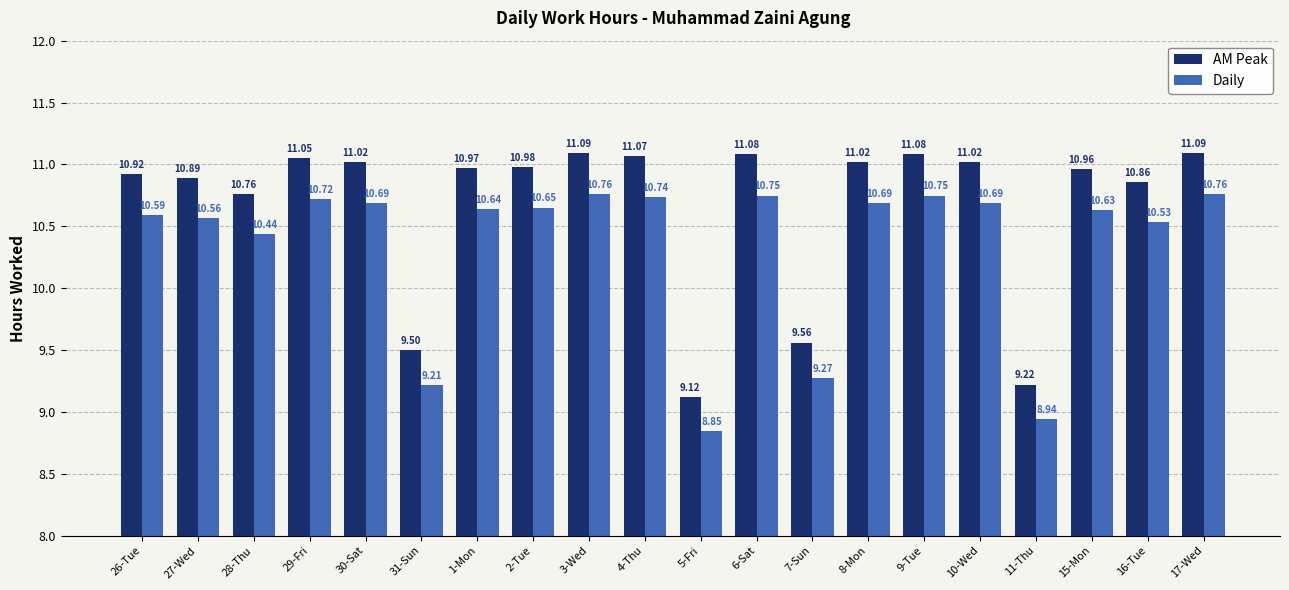

What is the difference between the maximum and minimum values in the AM Peak series?

2.0